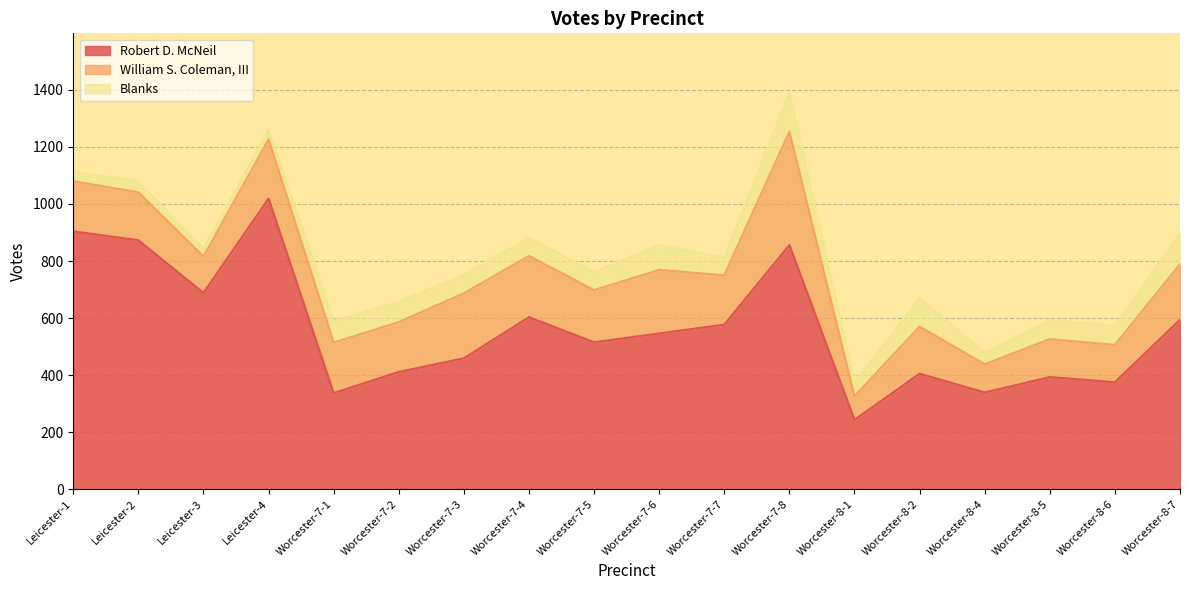

True or false: William S. Coleman, III and Blanks intersect in this chart.

False